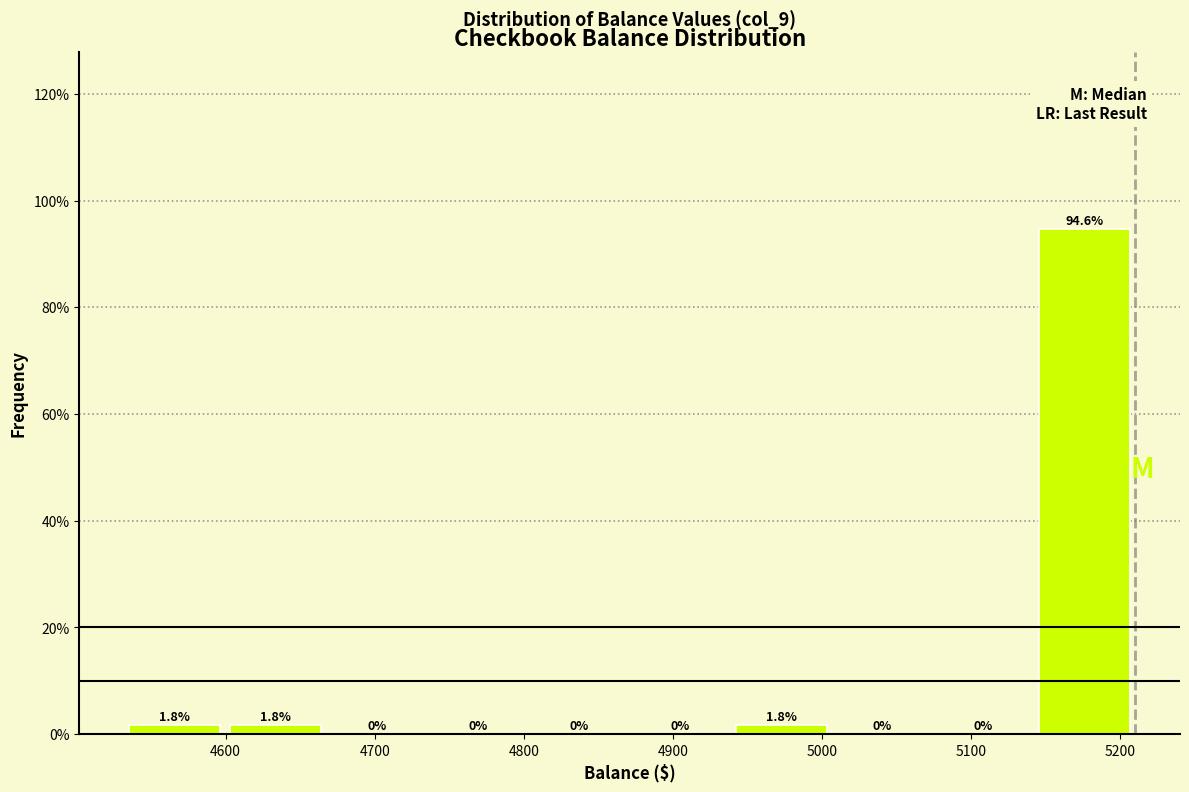

Reading left to right, list every bar in this chart as the range it spans on the x-axis followed by its height. The bar edges are not printed on the chart, so give them approximately, as read against the axis.

4530 to 4600: 1.8
4600 to 4670: 1.8
4670 to 4740: 0.0
4740 to 4800: 0.0
4800 to 4870: 0.0
4870 to 4940: 0.0
4940 to 5010: 1.8
5010 to 5070: 0.0
5070 to 5140: 0.0
5140 to 5210: 94.6